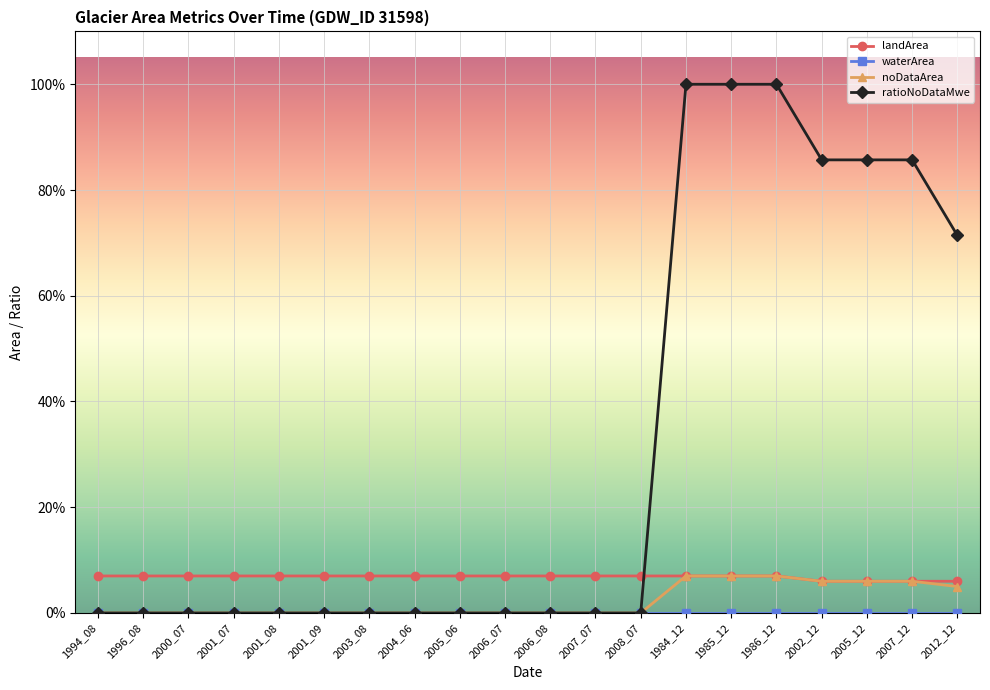

Reading left to right, what are all the values shown in this chart?

landArea: 0.1	0.1	0.1	0.1	0.1	0.1	0.1	0.1	0.1	0.1	0.1	0.1	0.1	0.1	0.1	0.1	0.1	0.1	0.1	0.1
waterArea: 0.0	0.0	0.0	0.0	0.0	0.0	0.0	0.0	0.0	0.0	0.0	0.0	0.0	0.0	0.0	0.0	0.0	0.0	0.0	0.0
noDataArea: 0.0	0.0	0.0	0.0	0.0	0.0	0.0	0.0	0.0	0.0	0.0	0.0	0.0	0.1	0.1	0.1	0.1	0.1	0.1	0.1
ratioNoDataMwe: 0.0	0.0	0.0	0.0	0.0	0.0	0.0	0.0	0.0	0.0	0.0	0.0	0.0	1.0	1.0	1.0	0.9	0.9	0.9	0.7